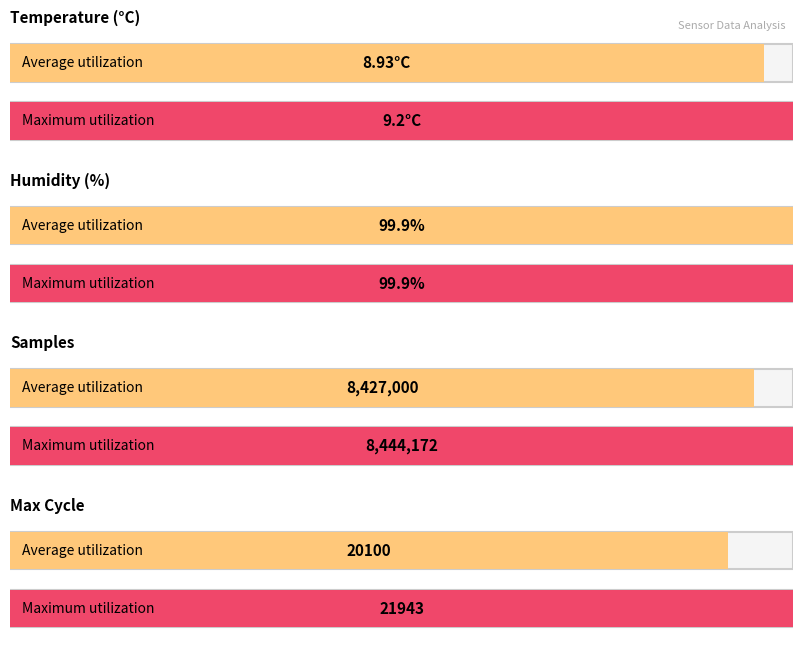

What value does the Humidity series have at 4?

99.9